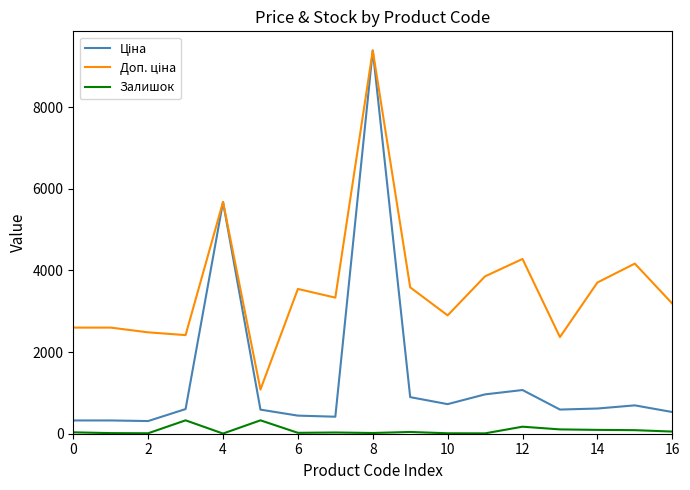

What is the greatest value displayed?

9384.0